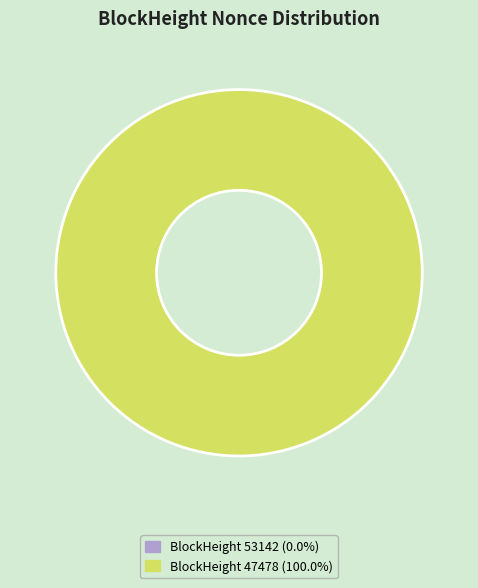

What portion of the pie excludes 53142?

100.0%